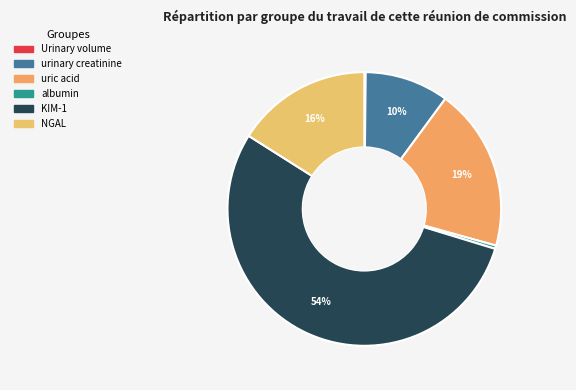

Which slice represents more than half of the pie?

KIM-1